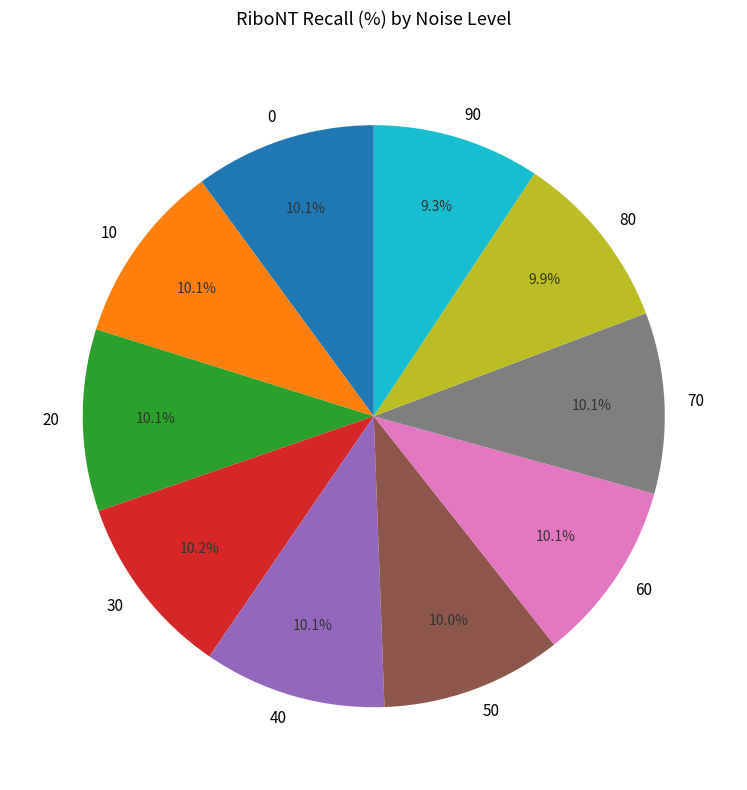

To the nearest percent, what percentage of the pie is 90?

9%